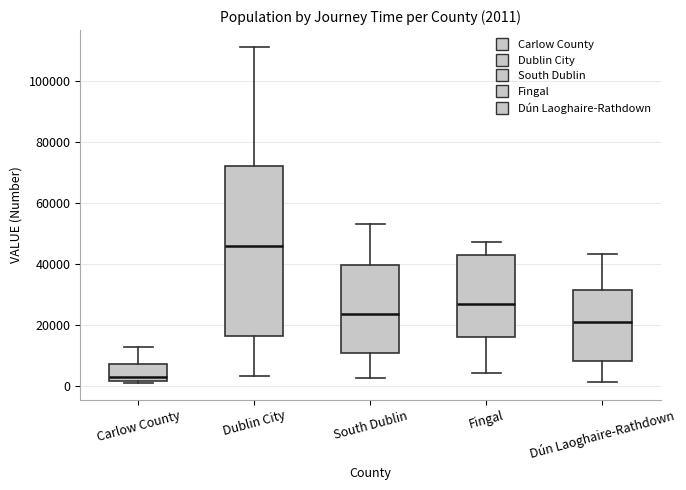

Which box's median line is the lowest?

Carlow County